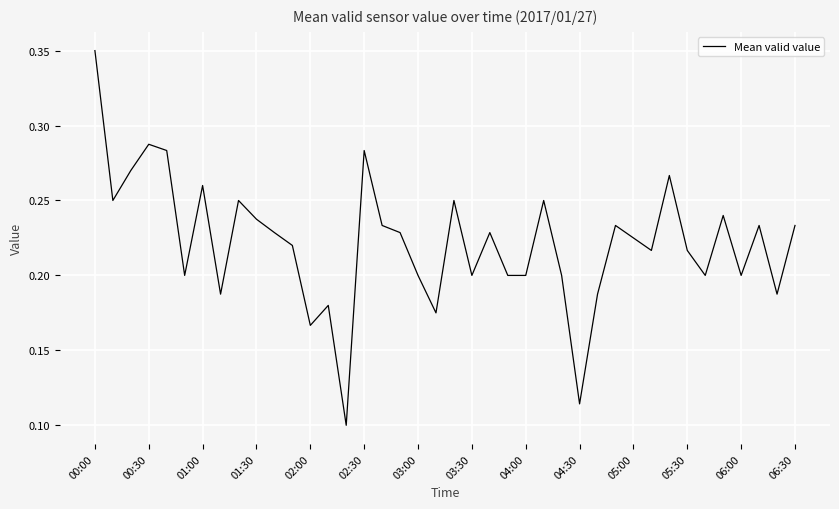

How many lines are shown in the chart?

1